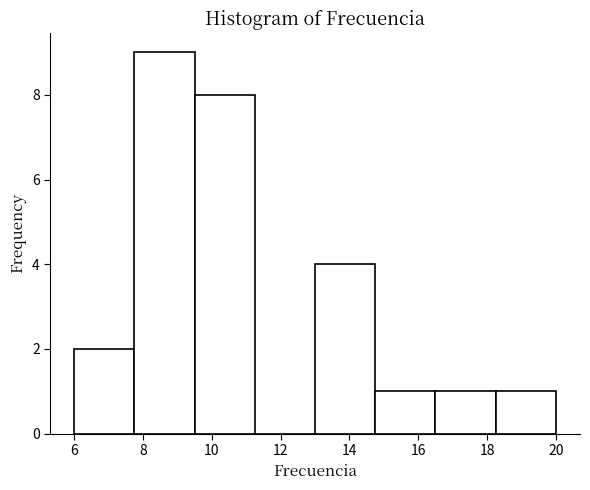

Reading left to right, transcribe this chart: for each bar, give the range it covers on the x-axis and its height. Neither the bar edges nor the heights are printed on the chart, so give them approximately, as read against the axes.

6.00 to 7.75: 2
7.75 to 9.50: 9
9.50 to 11.25: 8
11.25 to 13.00: 0
13.00 to 14.75: 4
14.75 to 16.50: 1
16.50 to 18.25: 1
18.25 to 20.00: 1